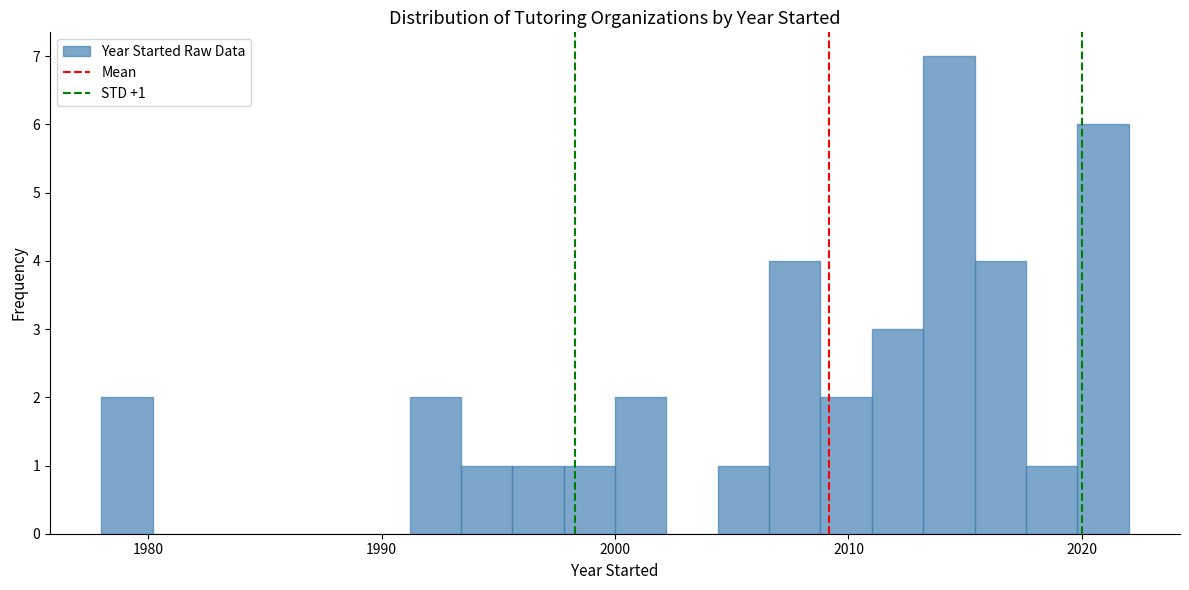

Around what value on the x-axis is the tallest bar? Give the approximate position of its centre, as read against the axis.

2014